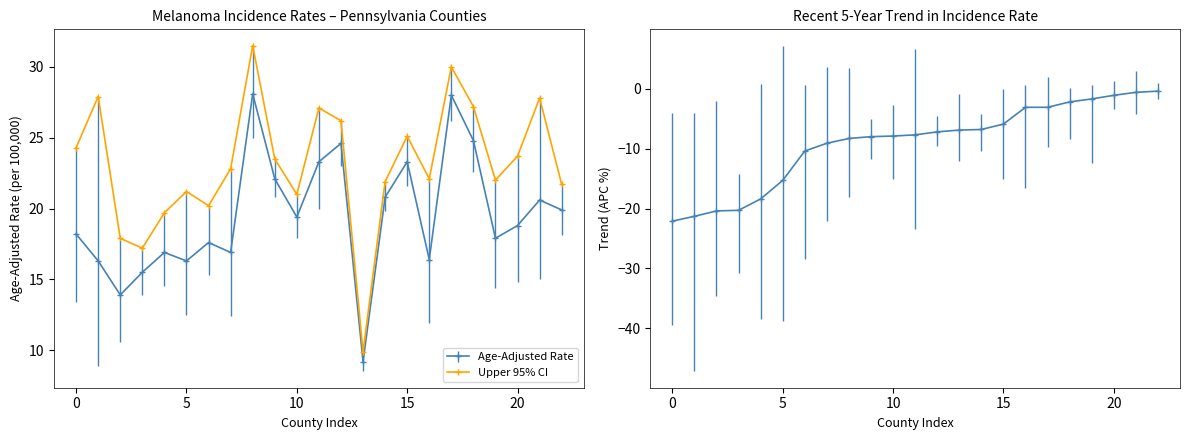

Which series has the largest total across all categories?

Upper 95% CI